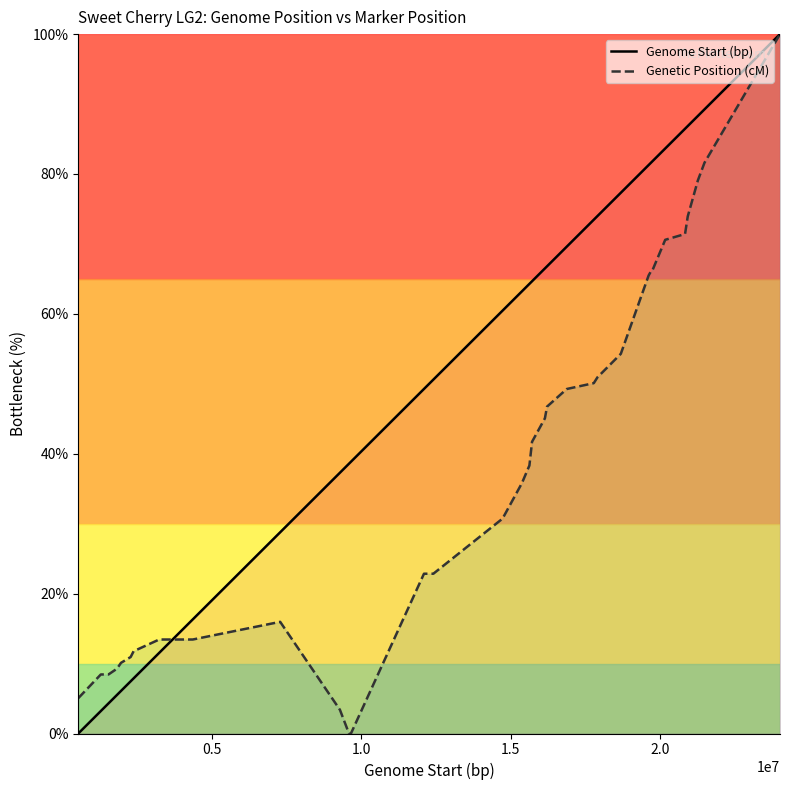

What are all the series names shown in the legend?

Genome Start (bp), Genetic Position (cM)